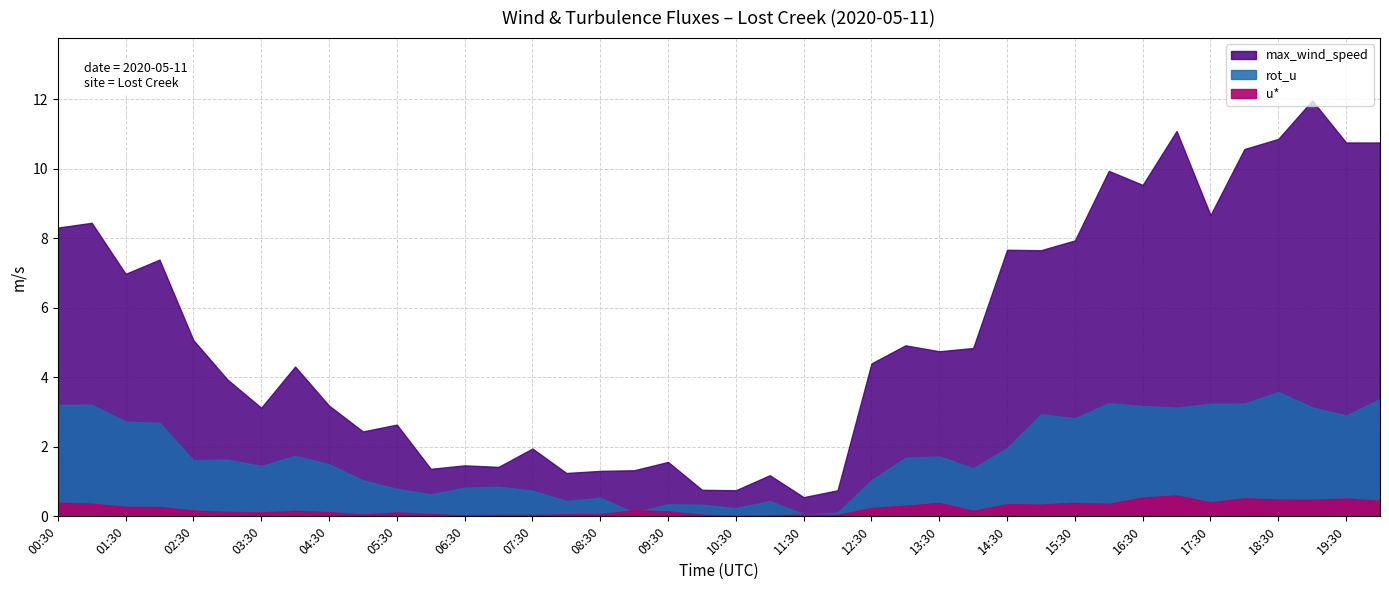

What is the maximum value shown in the chart?

12.0